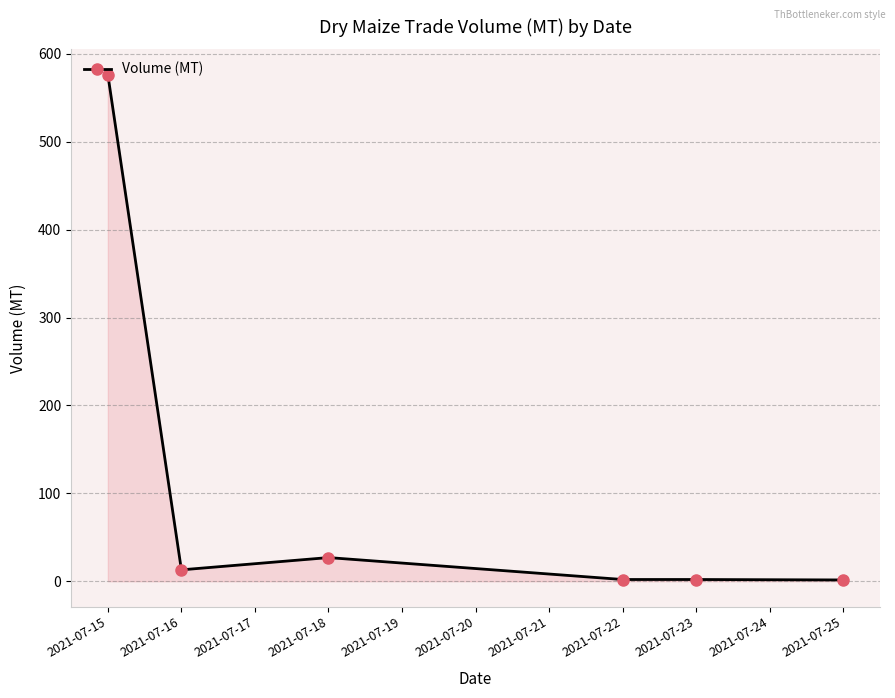

How many values are below 13?

3